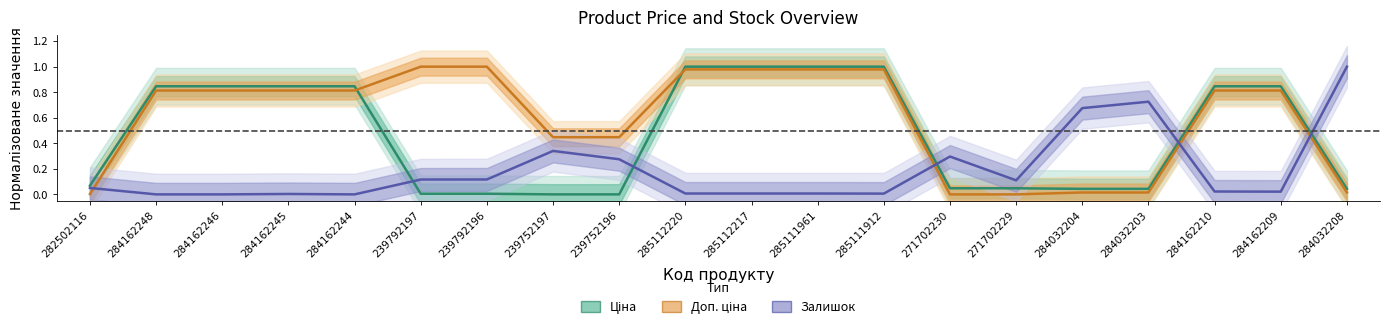

Which series has the largest total across all categories?

Доп. ціна